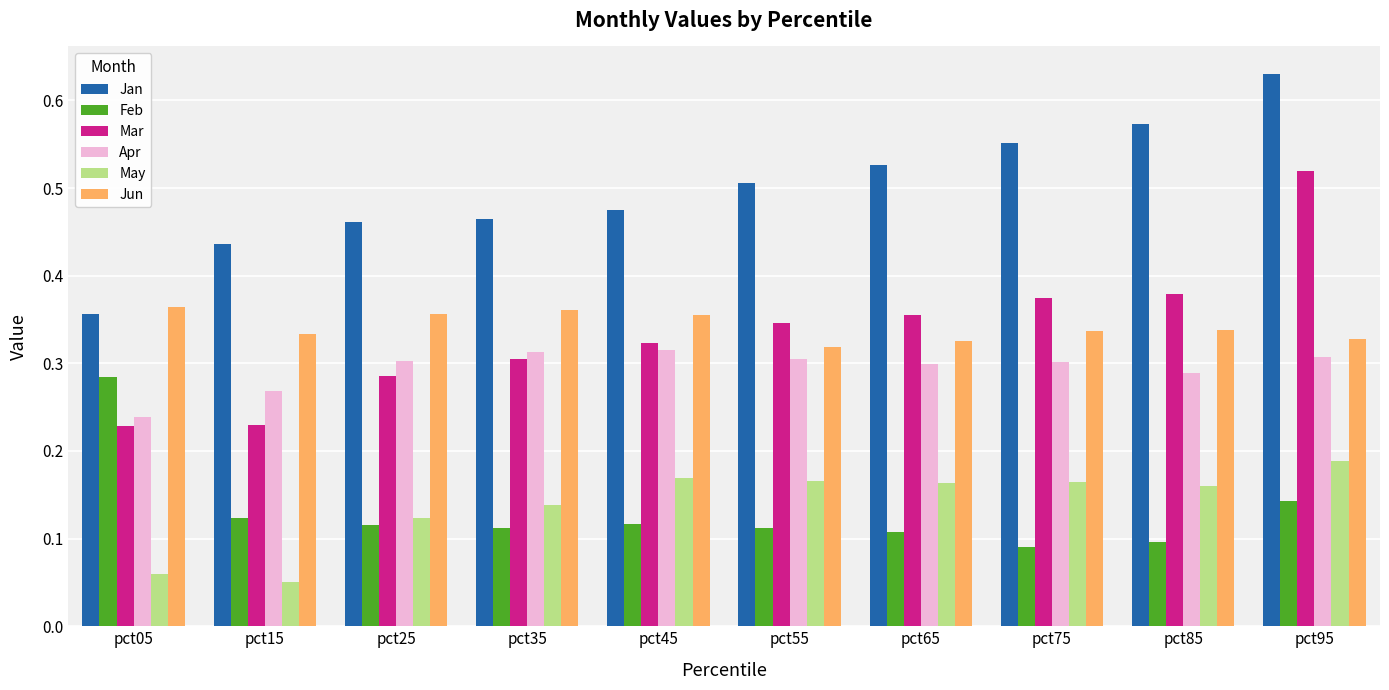

Which category has the highest value in the Feb series?

pct05